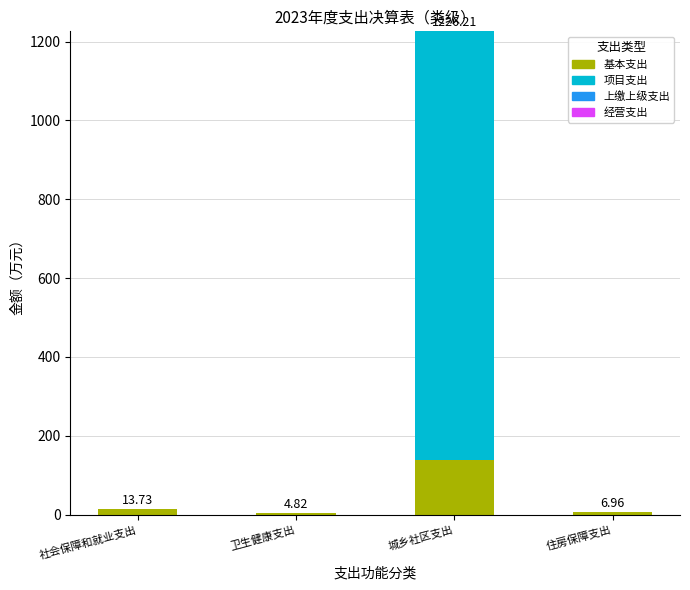

At which label does 基本支出 reach its peak?

城乡社区支出